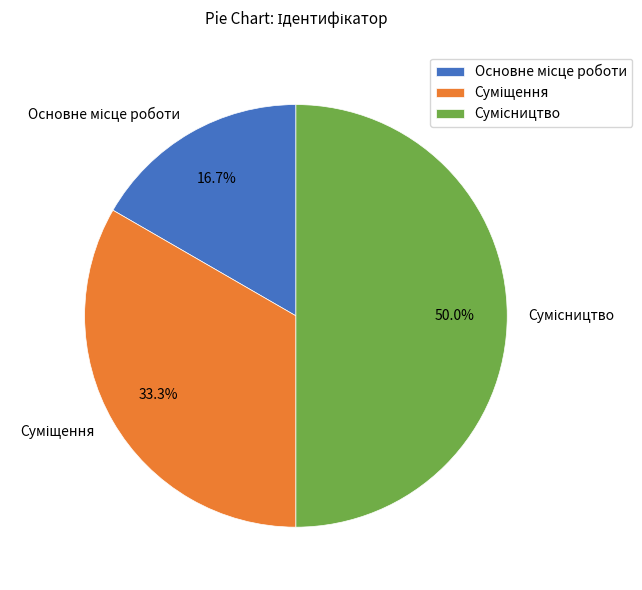

How much of the chart is everything except Сумісництво?

50.0%